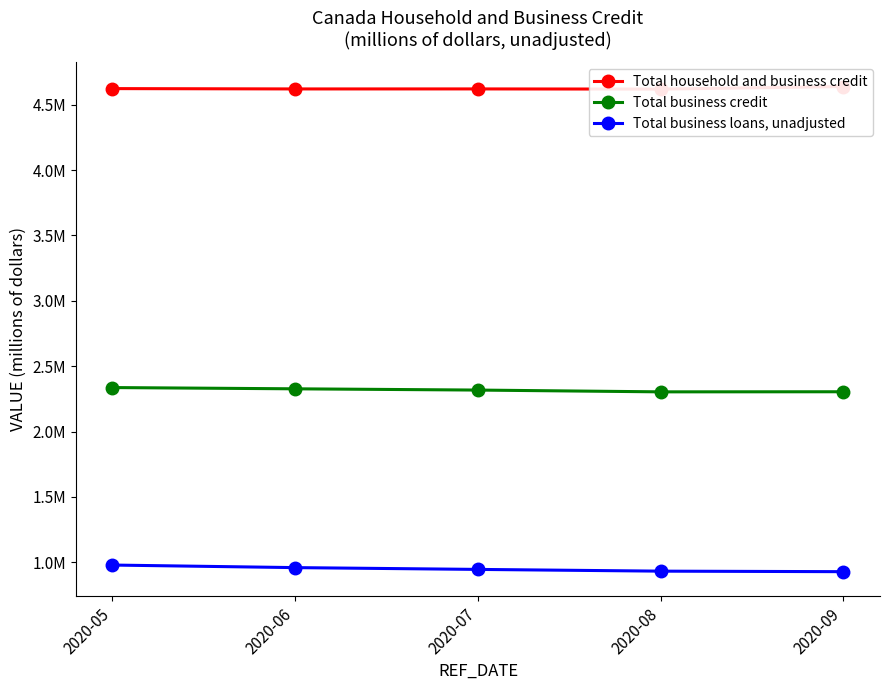

True or false: Total business credit has a value of 2304149 at 2020-09.

True